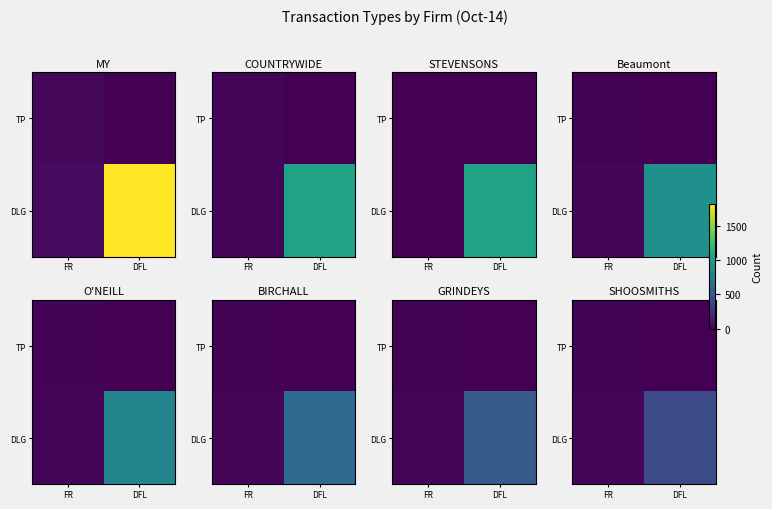

At how many categories does at least one series exceed 27?

1